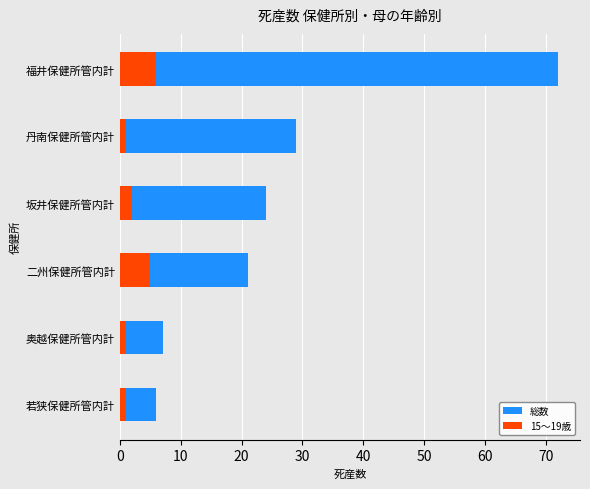

Does the chart contain stacked bars?

No